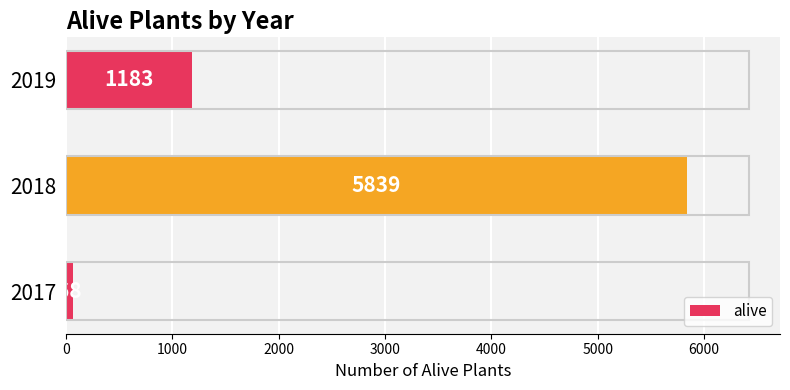

At which category does the chart reach its peak across all series?

2018